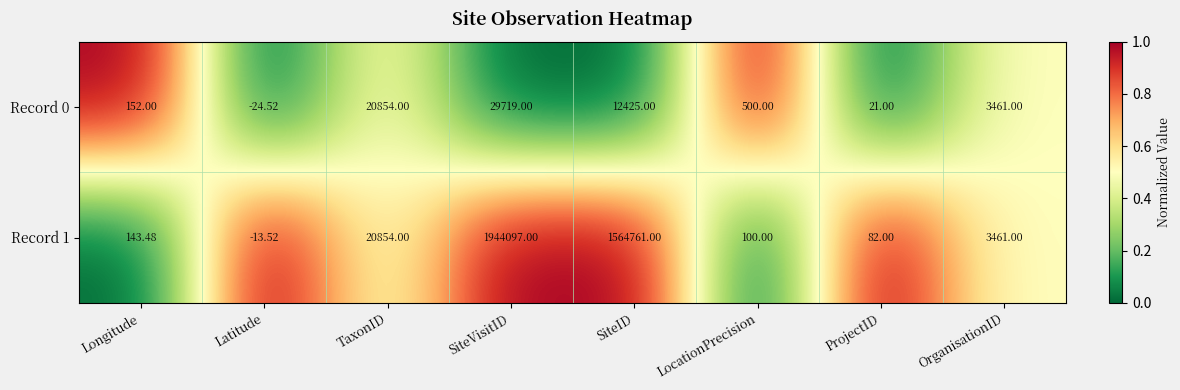

At which category does the chart reach its minimum across all series?

Latitude